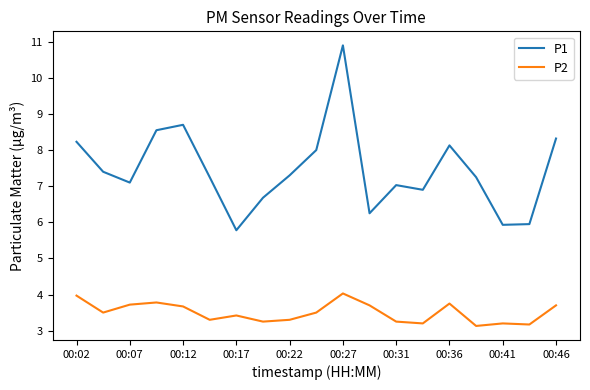

What is the maximum value shown in the chart?

10.9